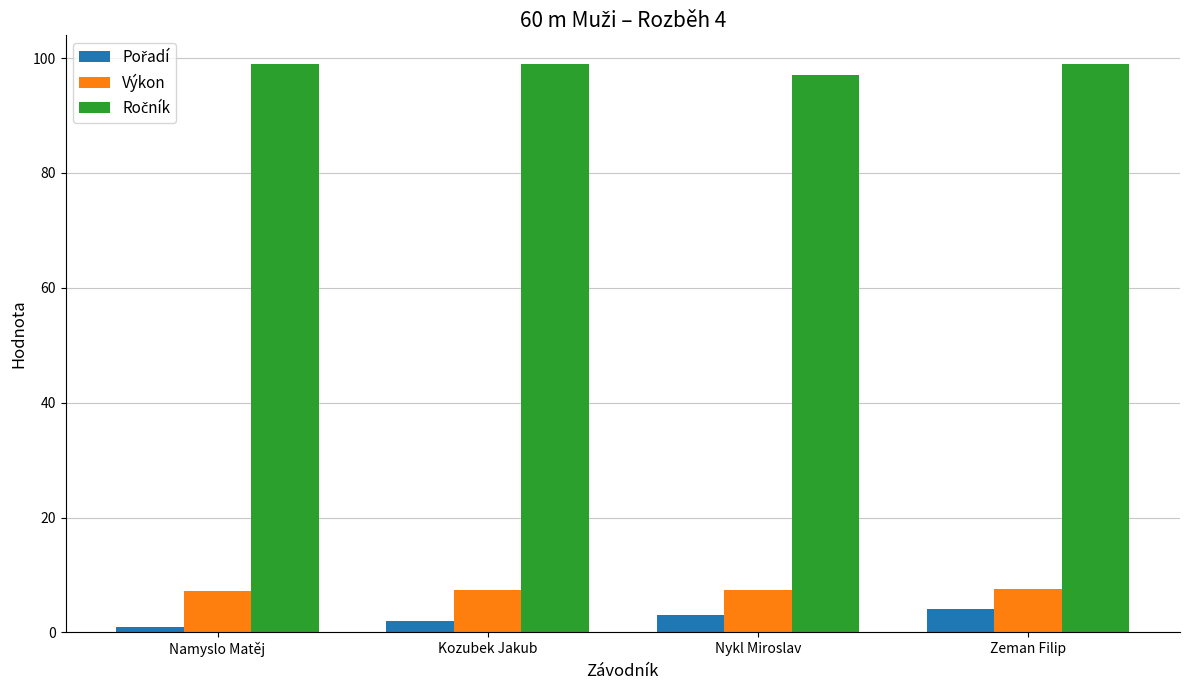

What position from the right is Kozubek Jakub?

3